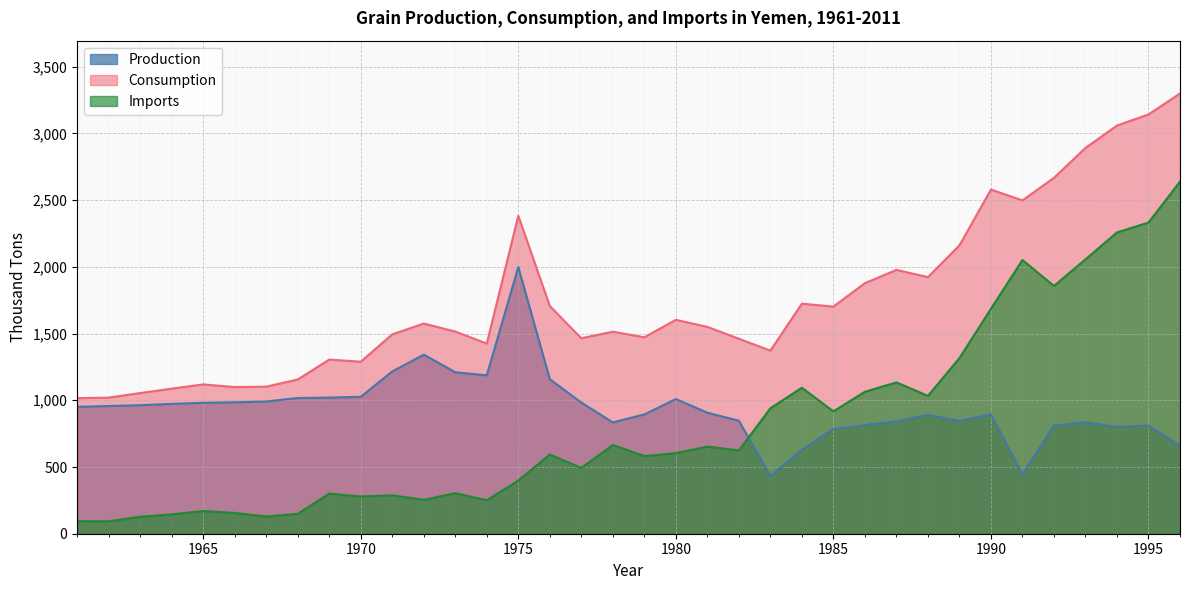

Where is Imports nearest to the value 1366?

1989